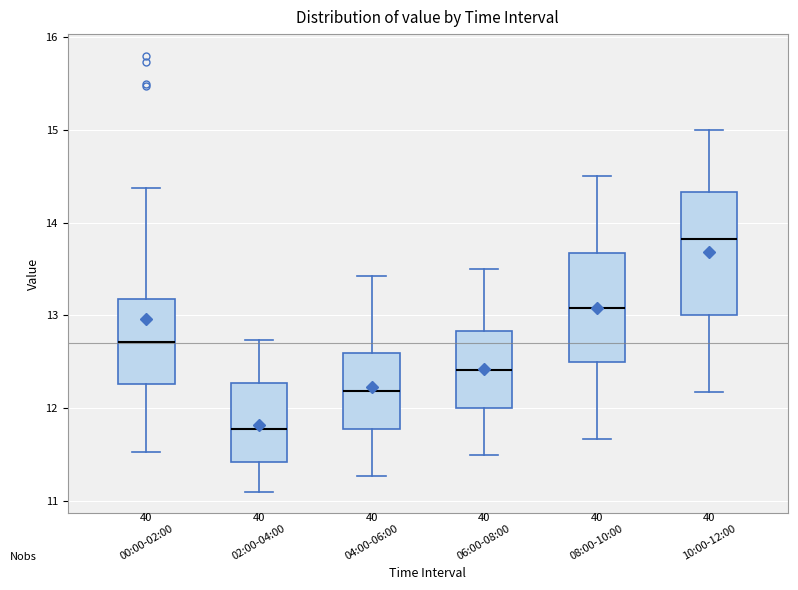

Which box is the tallest, from its lower edge to its upper edge?

10:00-12:00